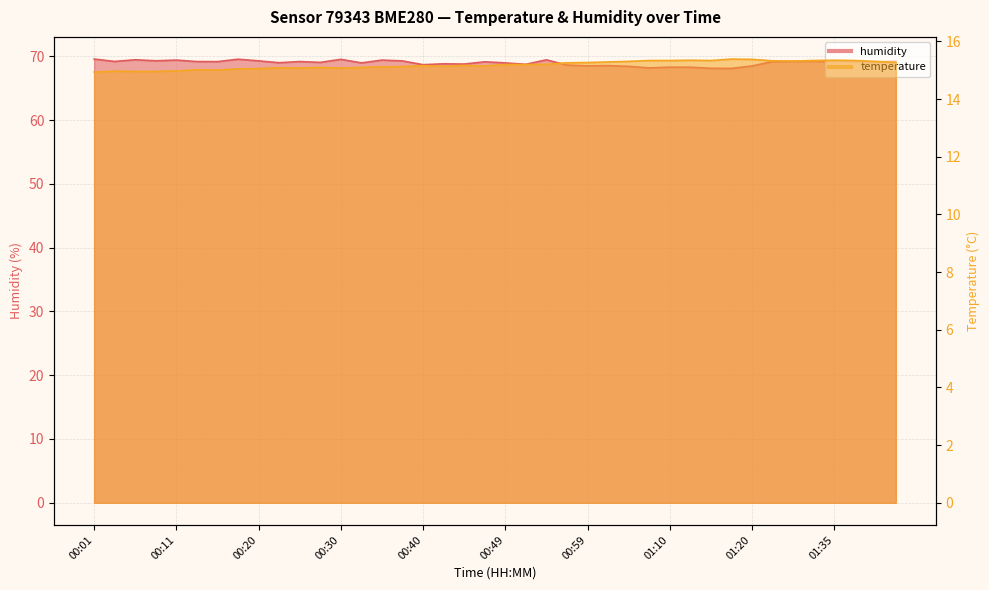

The value of humidity at 01:10 is 102.2. True or false?

False